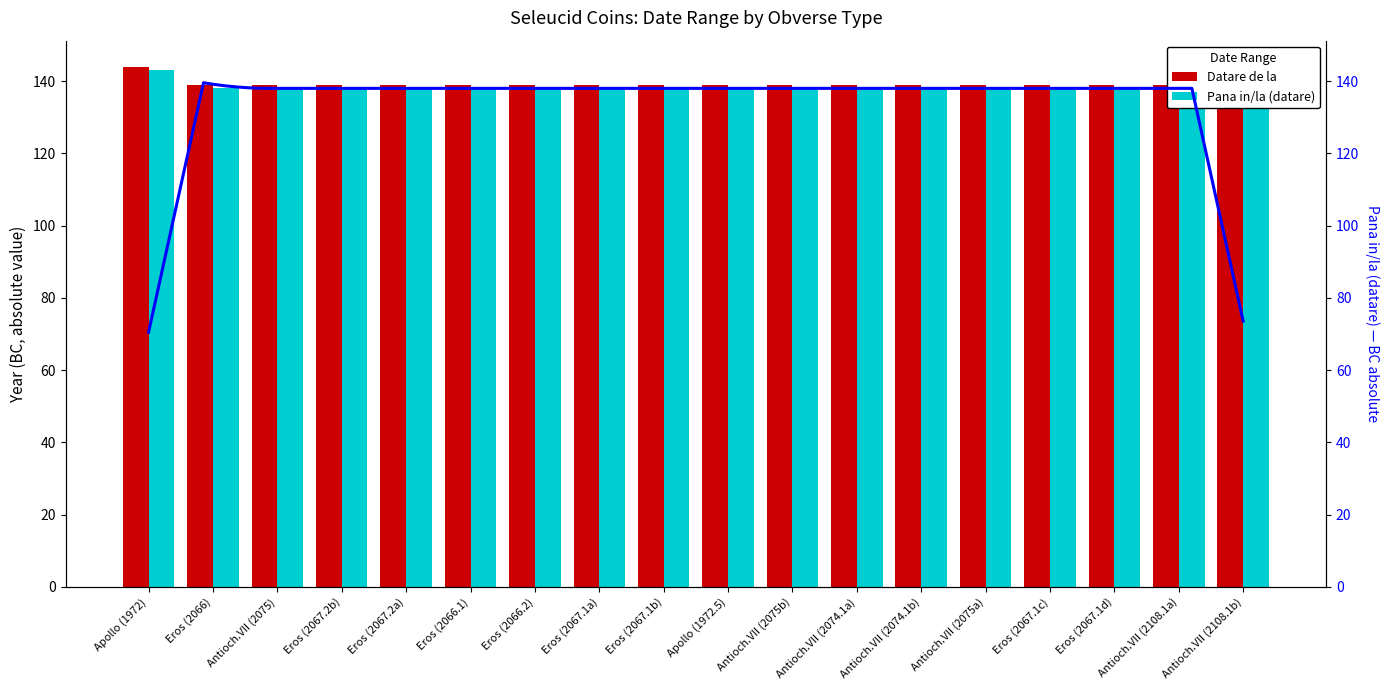

What is the average value of the Datare de la series?

139